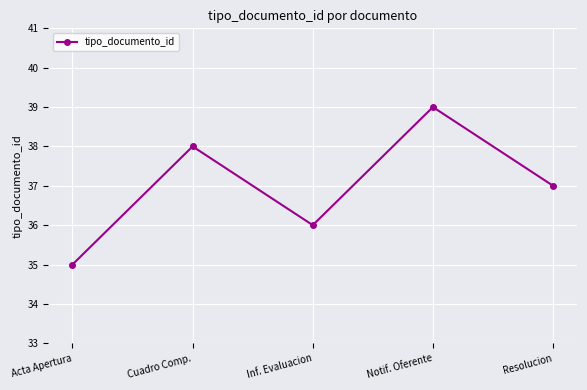

What is the sum of the values at Resolucion and Acta Apertura?

72